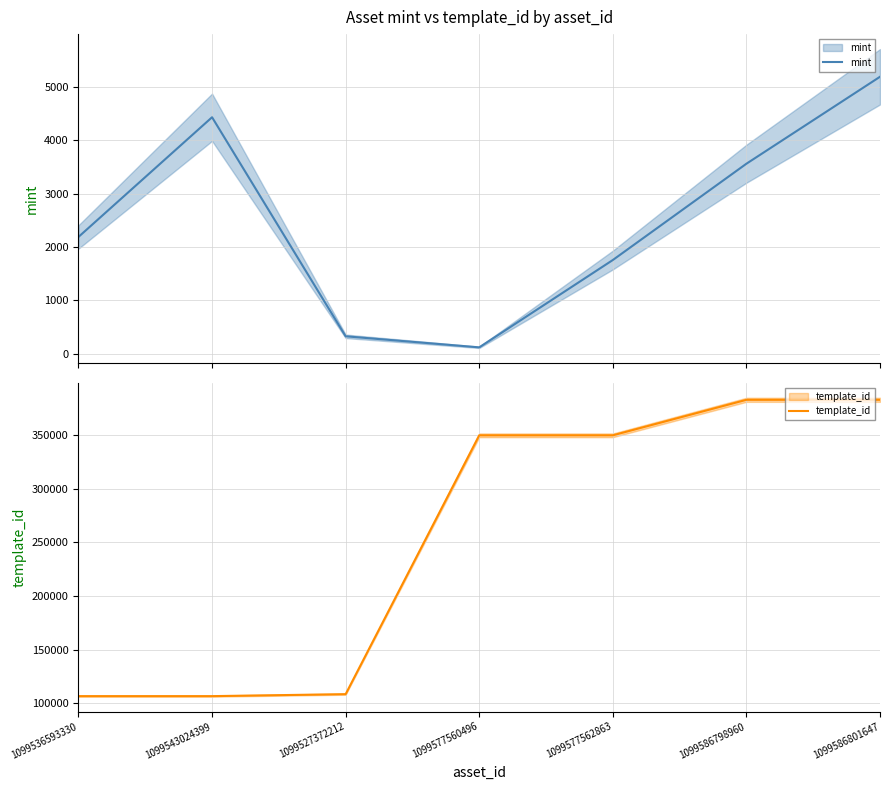

Rank the series by their maximum value, from lowest to highest.

mint, template_id